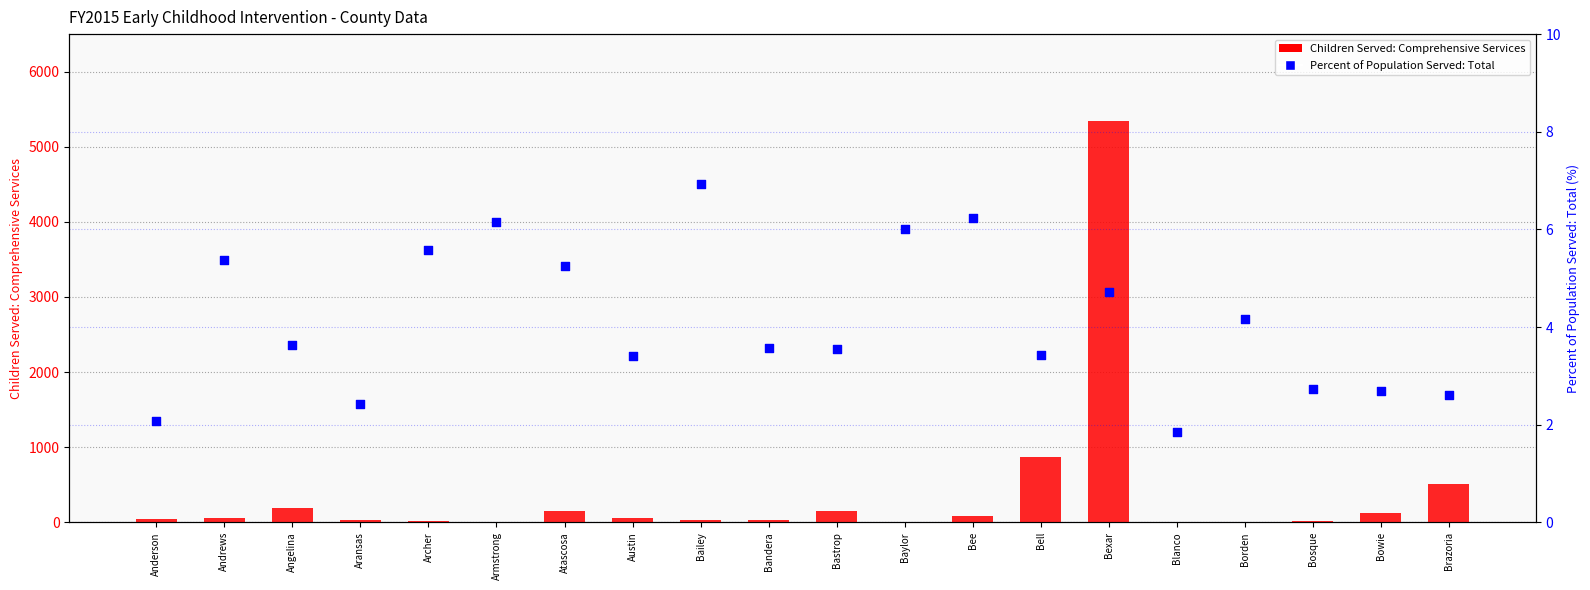

Which series has the largest total across all categories?

Children Served: Comprehensive Services